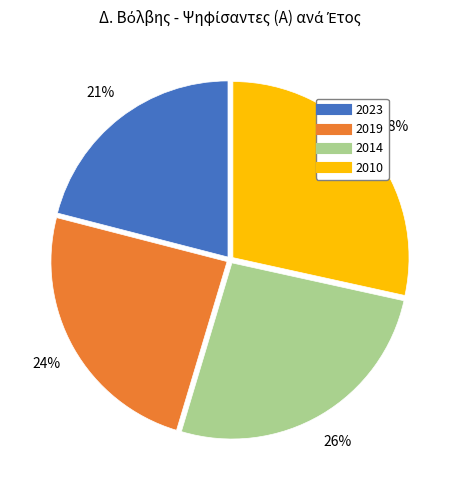

Which has a higher value, 2019 or 2010?

2010